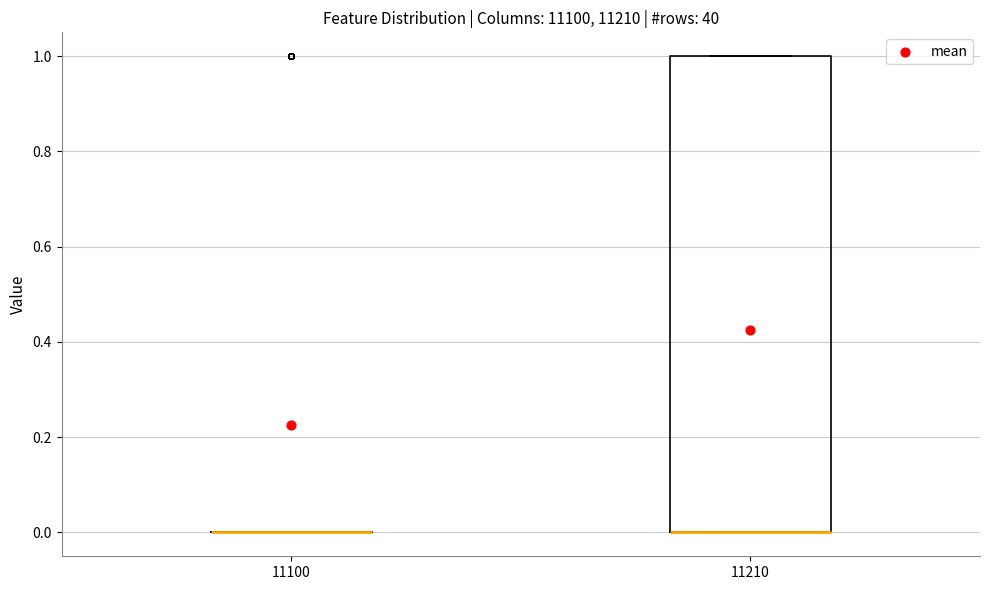

Reading left to right, read every box against the y-axis: the position of its median line, the range the box covers, and the ends of its whiskers. The values are not printed on the chart, so give them approximately, as read against the axis.

11100: box collapsed to a line at 0, whiskers 0 to 0
11210: median 0 (drawn on the box's lower edge), box 0 to 1, whiskers 0 to 1